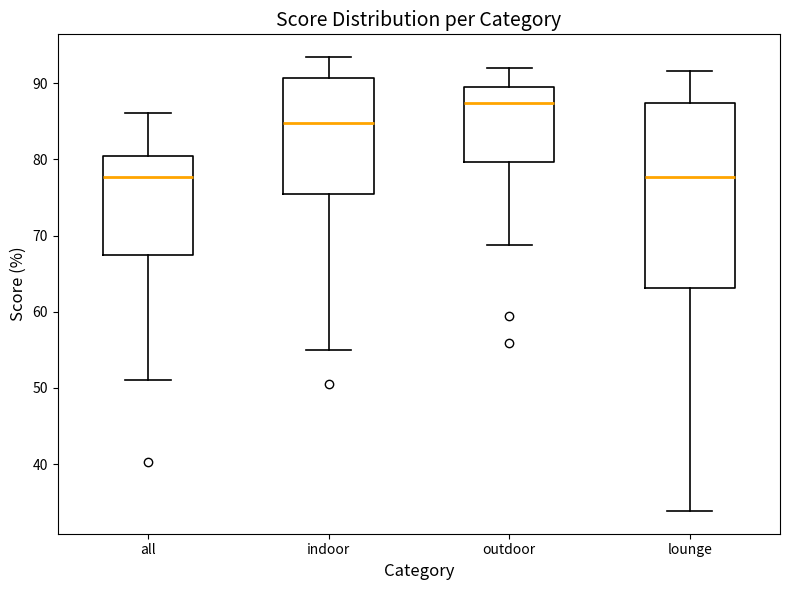

Which box has the highest median line?

outdoor